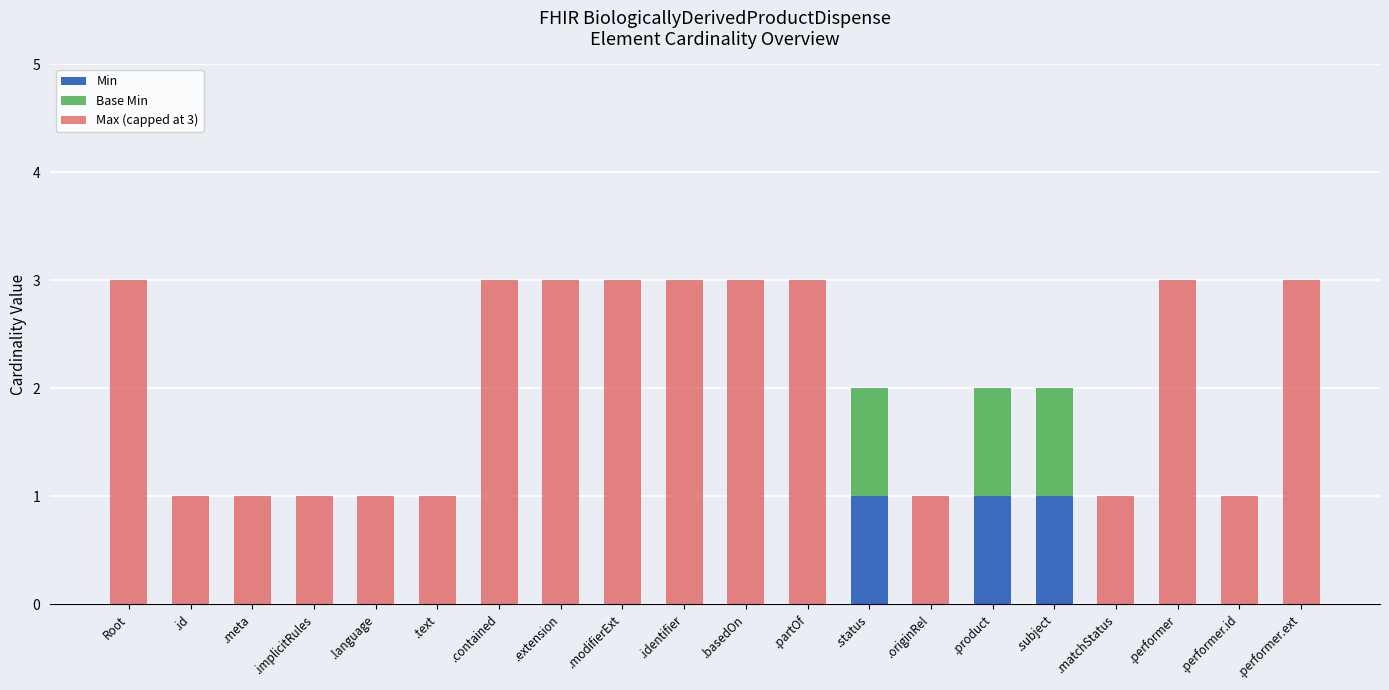

What is the sum of all Min values?

3